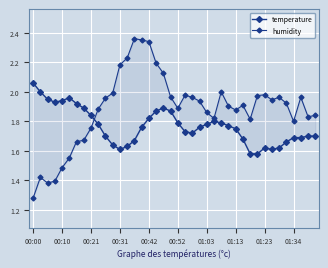

Is it true that humidity equals 2.2 at 01:03?

False